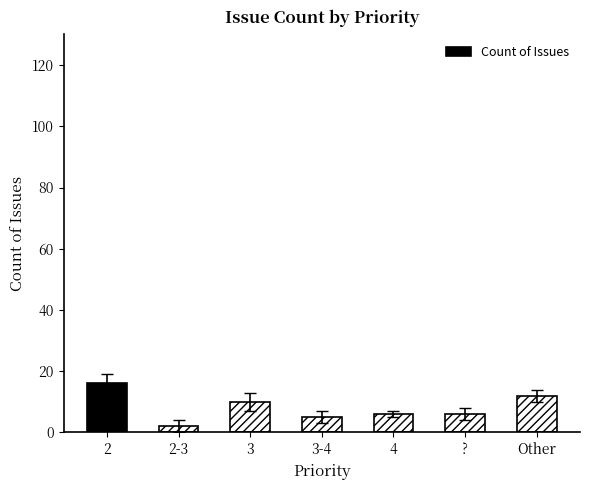

The chart shows a value of 12 at Other. True or false?

True